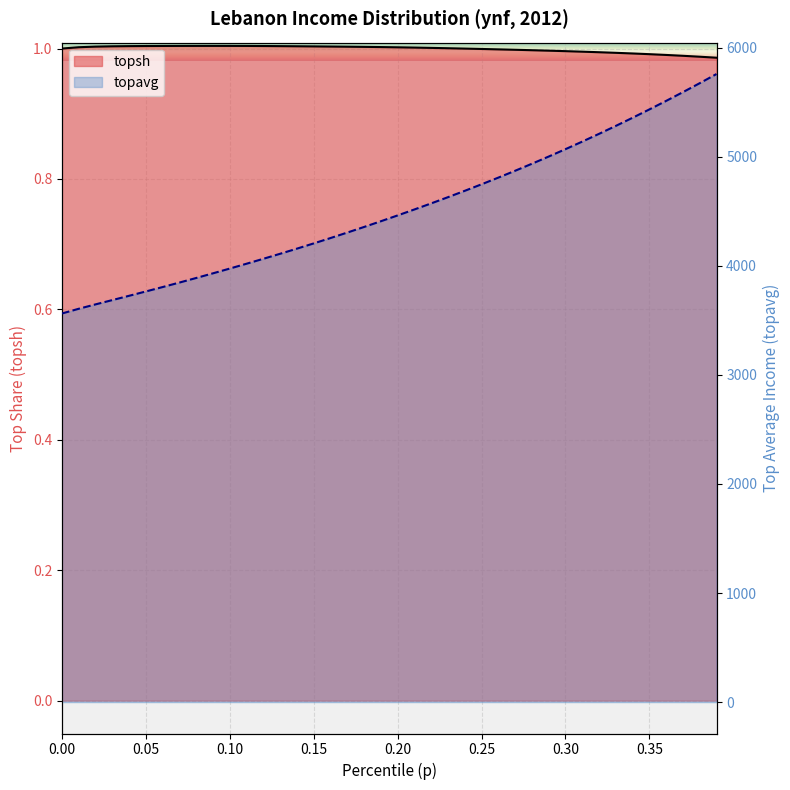

How many lines are shown in the chart?

2